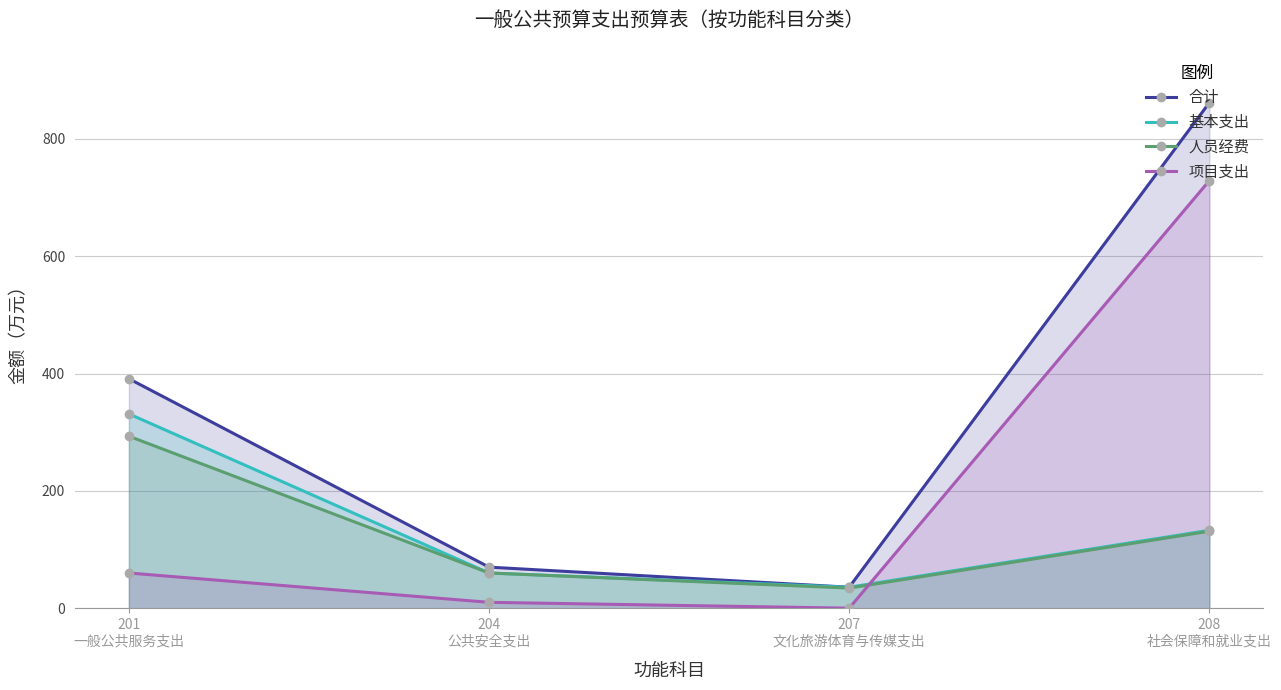

What is the approximate value of 基本支出 at 207
文化旅游体育与传媒支出?

35.8